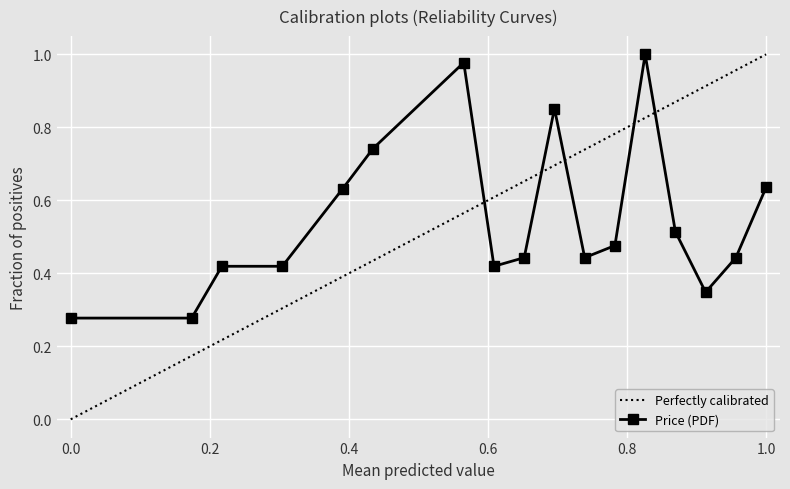

Which series has the largest range (max minus min)?

Perfectly calibrated